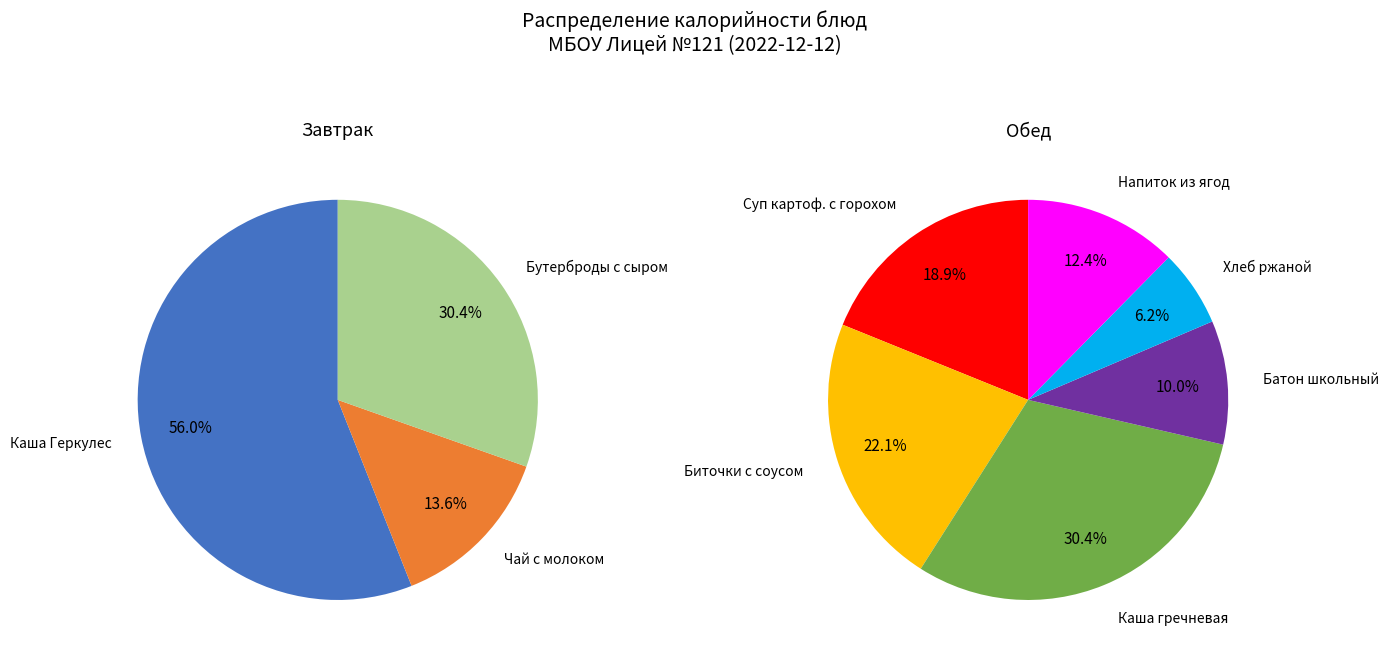

Which category has the smallest portion of the pie?

Хлеб ржаной